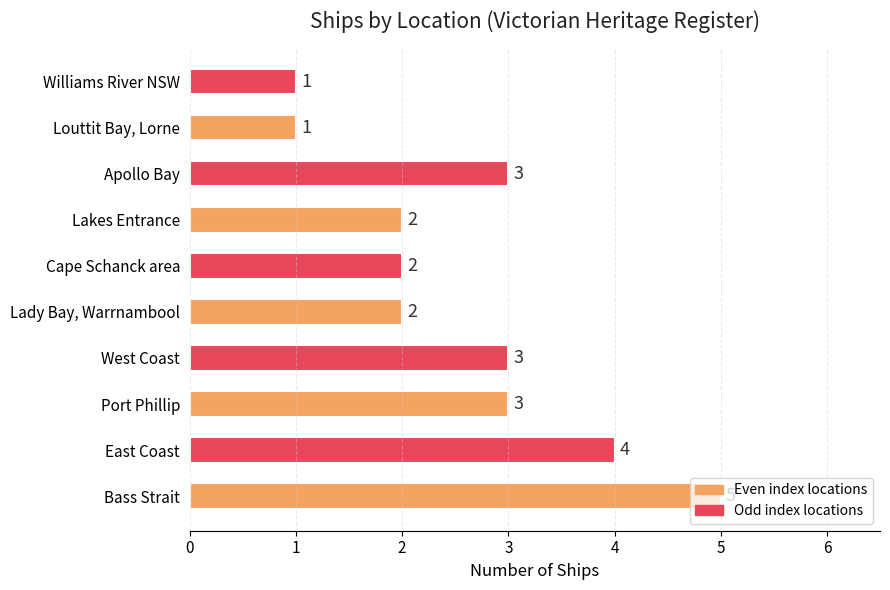

The chart shows a value of 1 at Port Phillip. True or false?

False